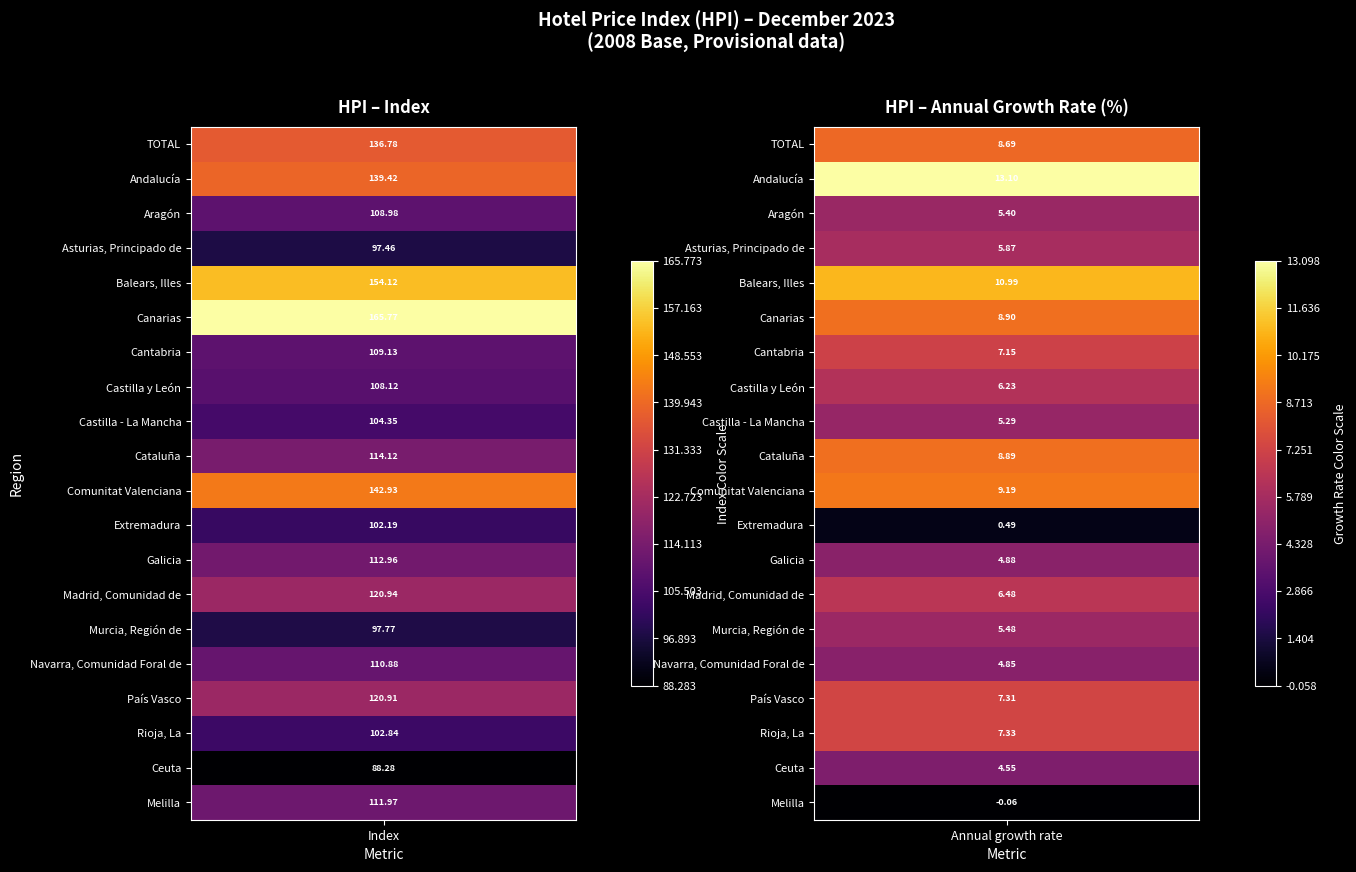

What is the greatest value displayed?

165.8